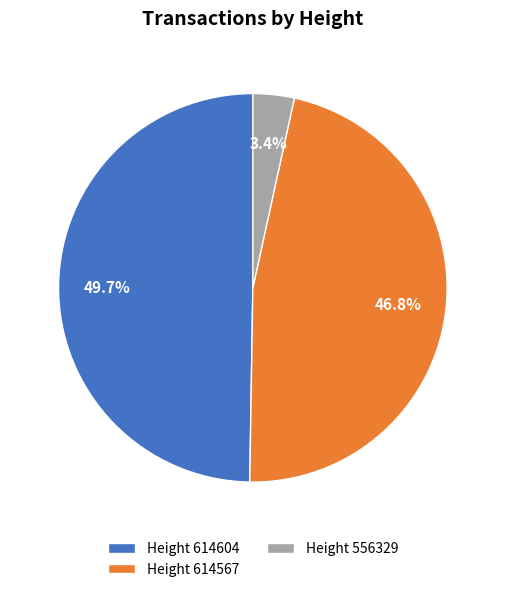

Rank the categories by value from lowest to highest.

Height 556329, Height 614567, Height 614604